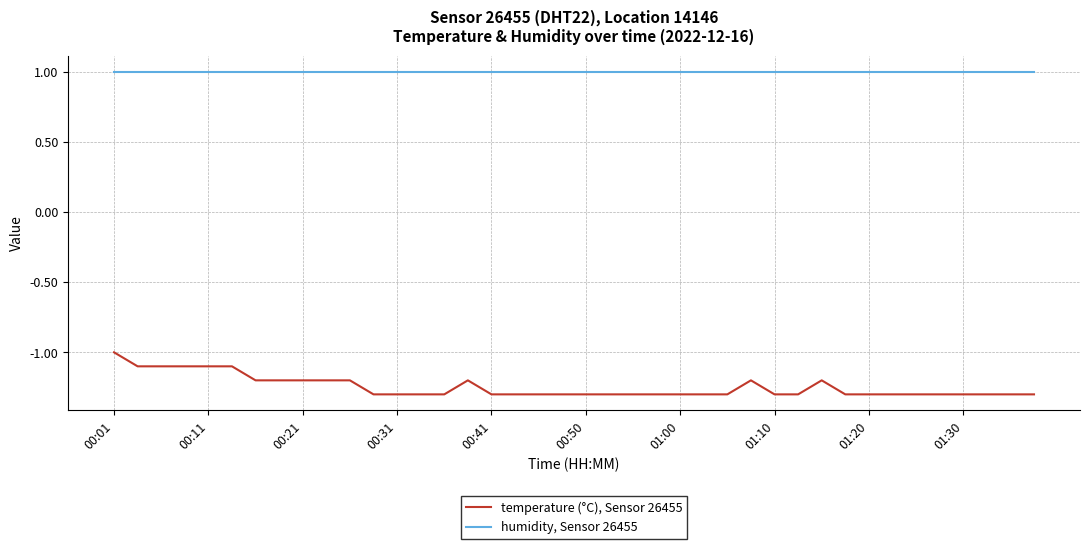

What is the minimum value for temperature (°C), Sensor 26455?

-1.3